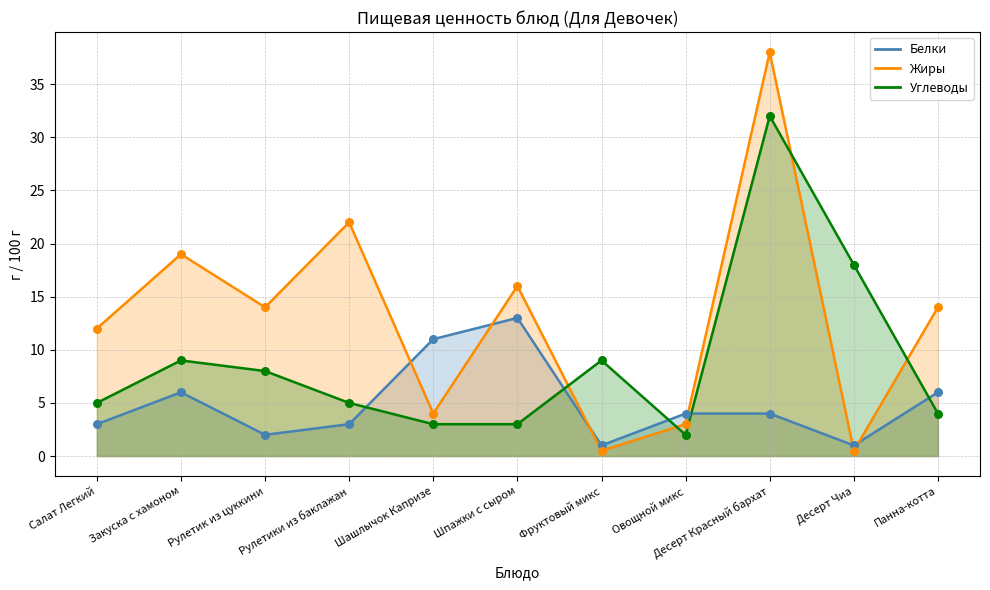

Which series contains the highest Y value?

Жиры